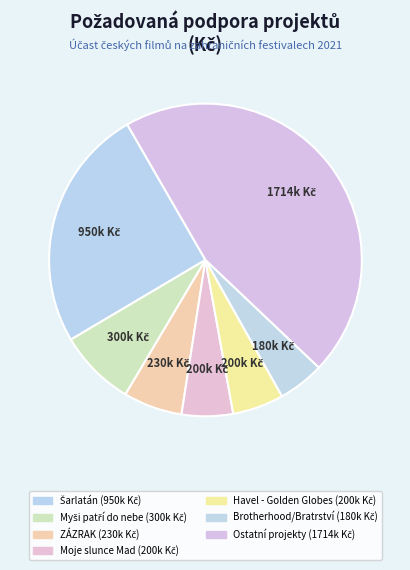

How many slices are in this pie chart?

7